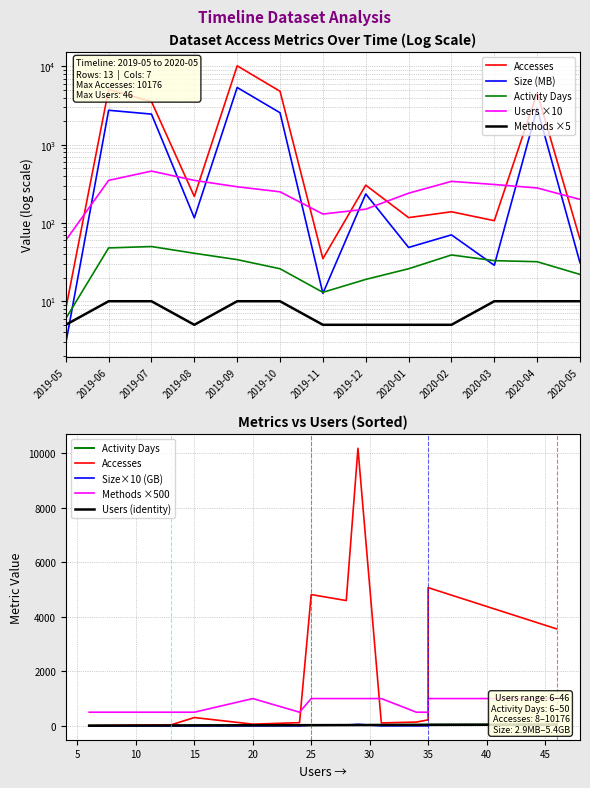

The Accesses series shows 6243.6 at 2020-04. True or false?

False